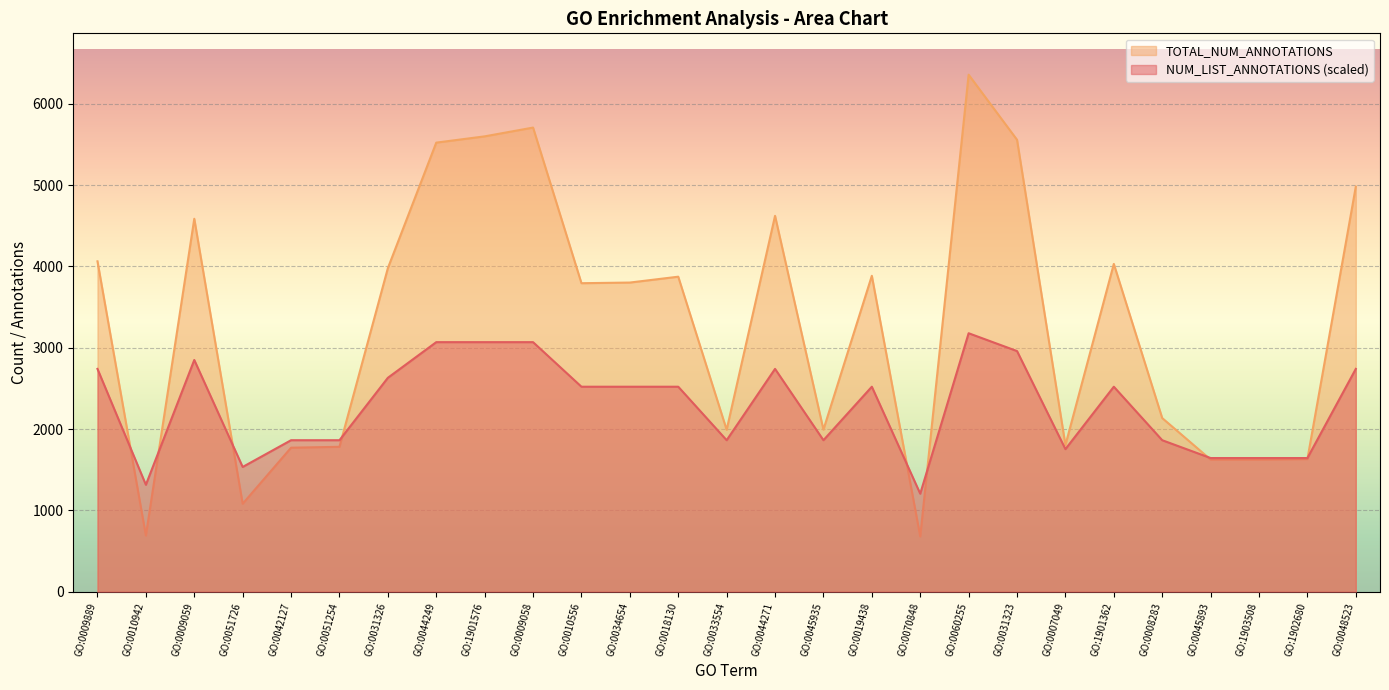

At which category does NUM_LIST_ANNOTATIONS reach its first local peak?

GO:0009059